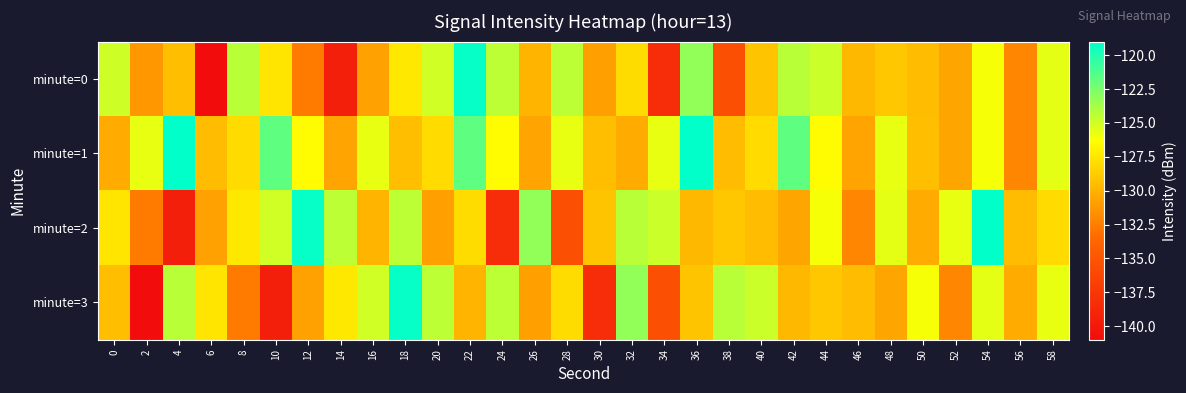

Rank the series by their maximum value, from highest to lowest.

minute=1, minute=2, minute=0, minute=3